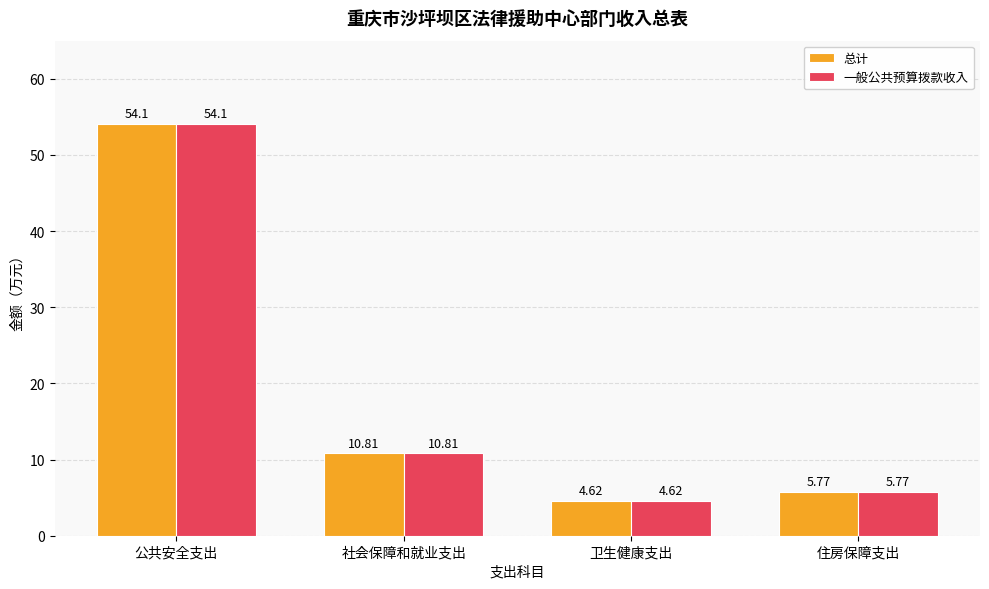

At how many categories does at least one series exceed 21?

1